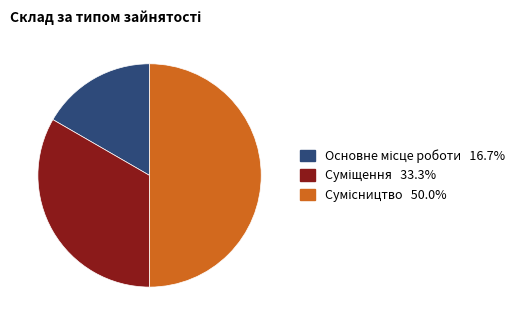

What percentage do Сумісництво and Суміщення together represent?

83.3%